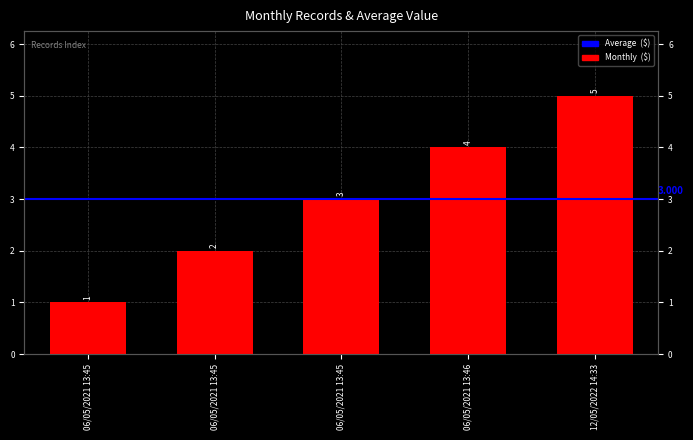

What is the label of the 1st bar from the left?

06/05/2021 13:45